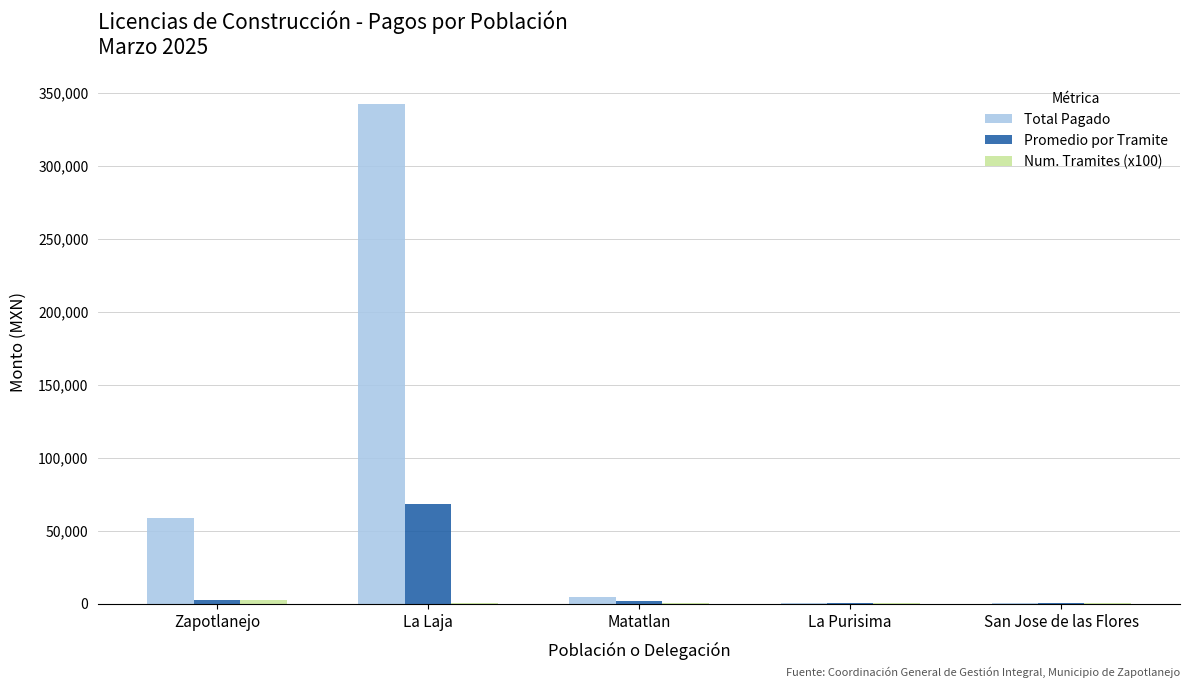

At which category is the sum across all series the highest?

La Laja